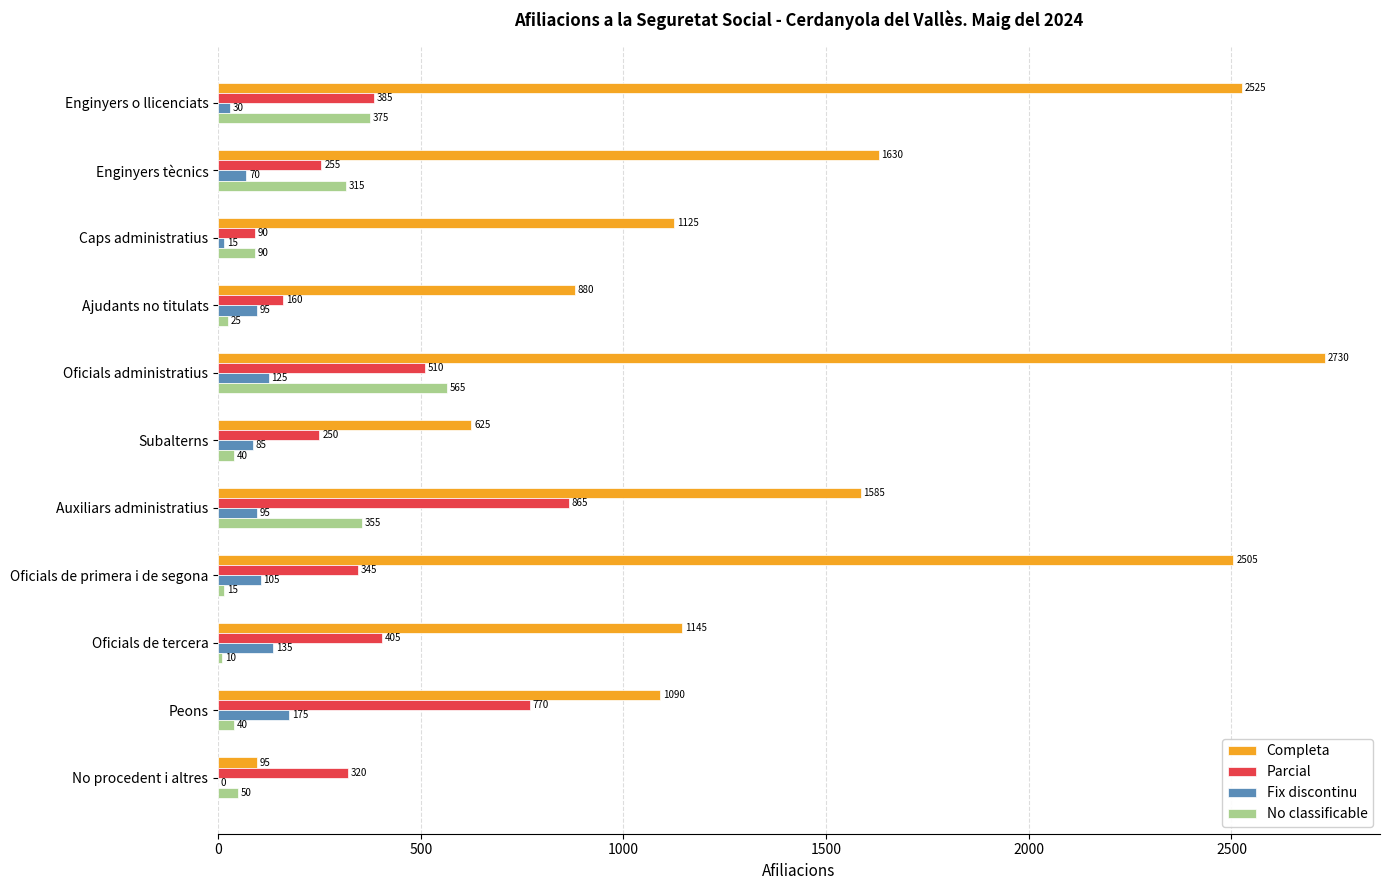

What is the greatest value displayed?

2730